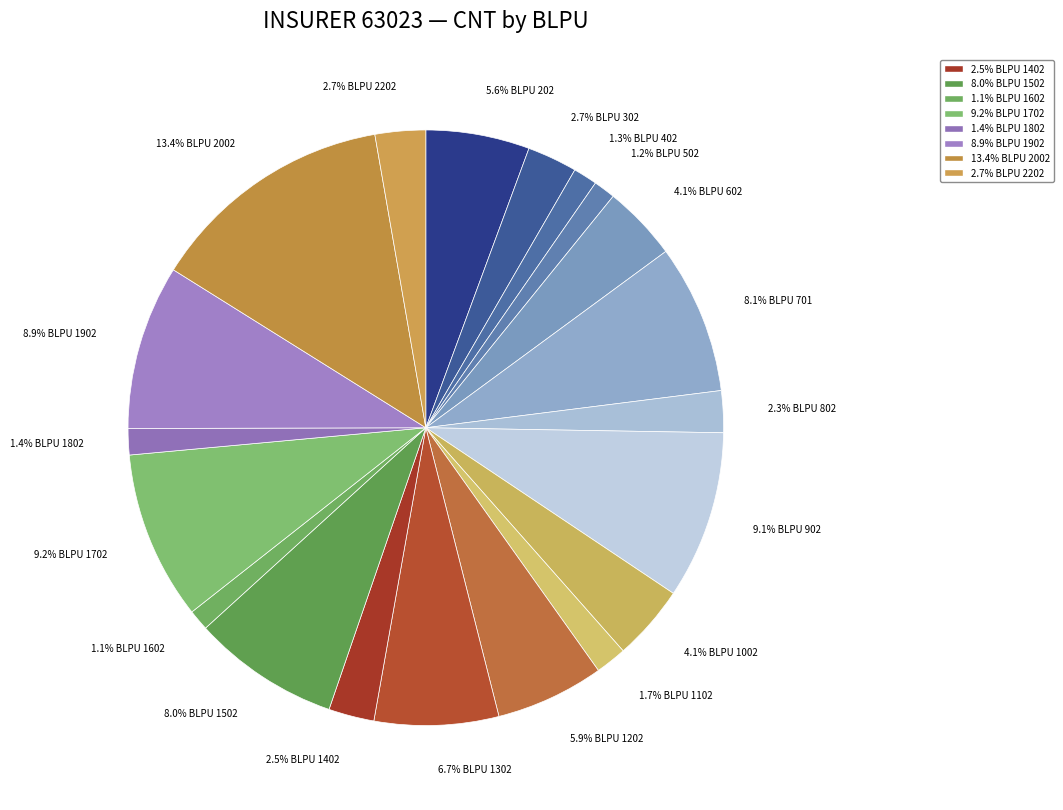

To the nearest percent, what is the average slice percentage?

5%